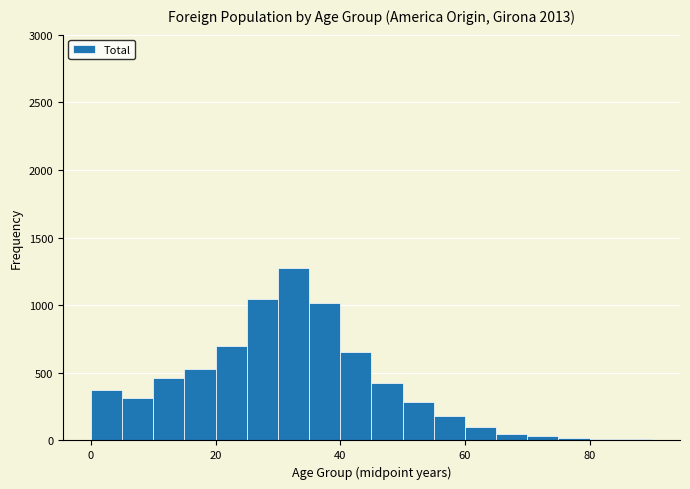

Around what value on the x-axis is the tallest bar? Give the approximate position of its centre, as read against the axis.

32